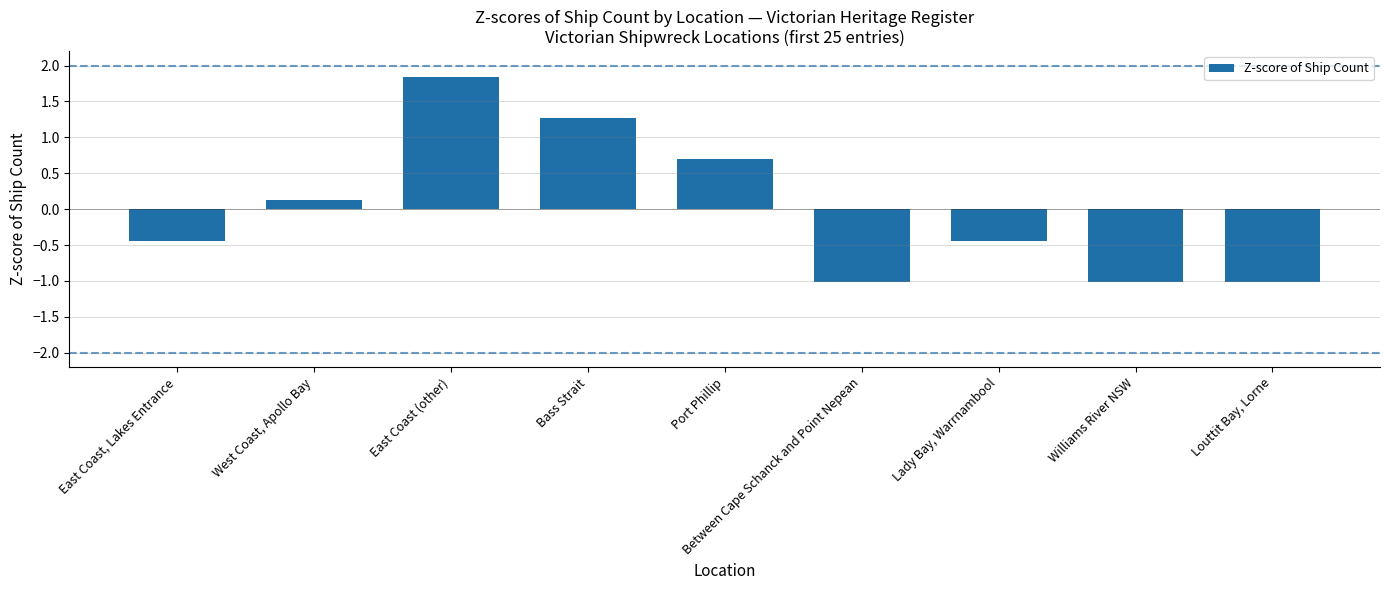

What is the label of the 1st bar from the right?

Louttit Bay, Lorne